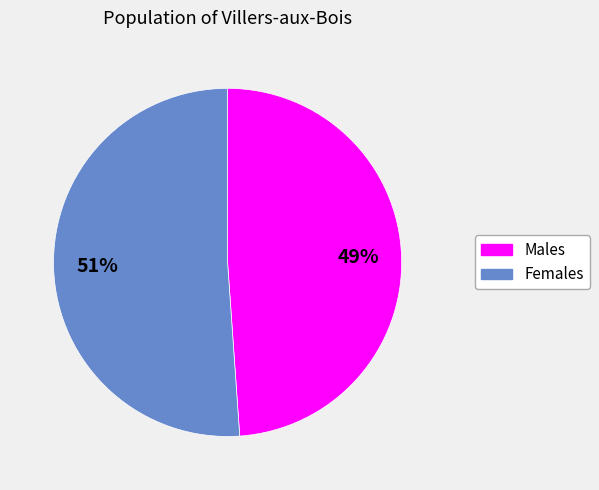

Does any single category account for the majority?

Yes